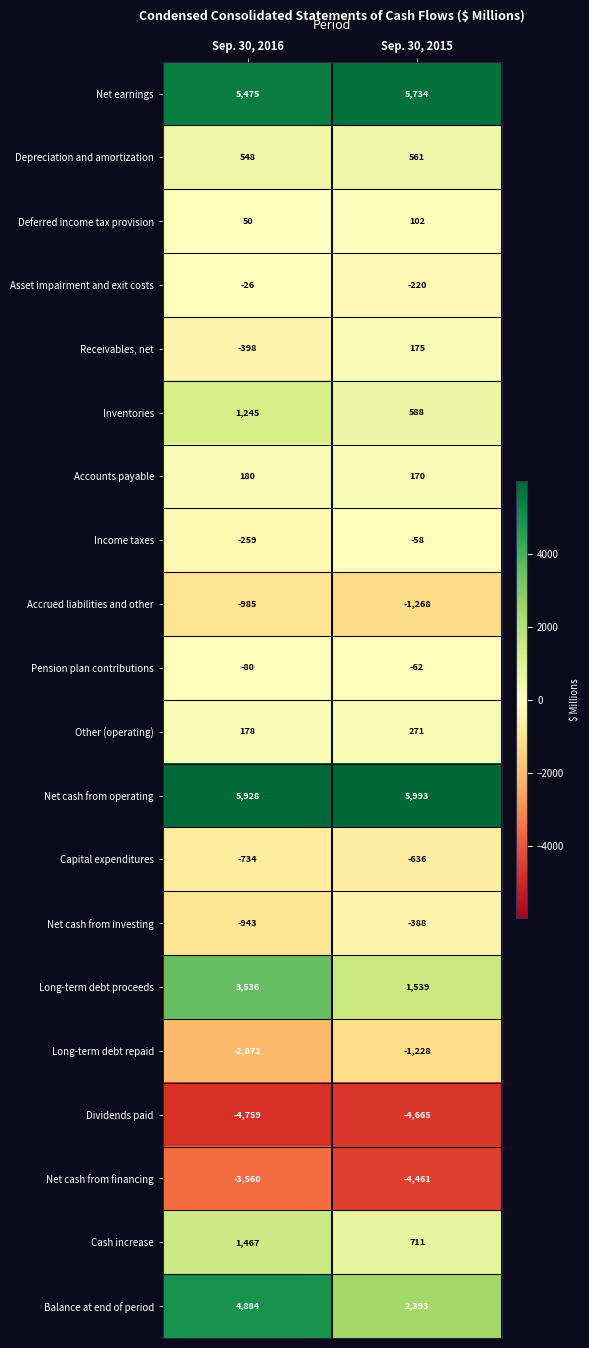

Where is Net cash from investing nearest to the value -665?

Sep. 30, 2015